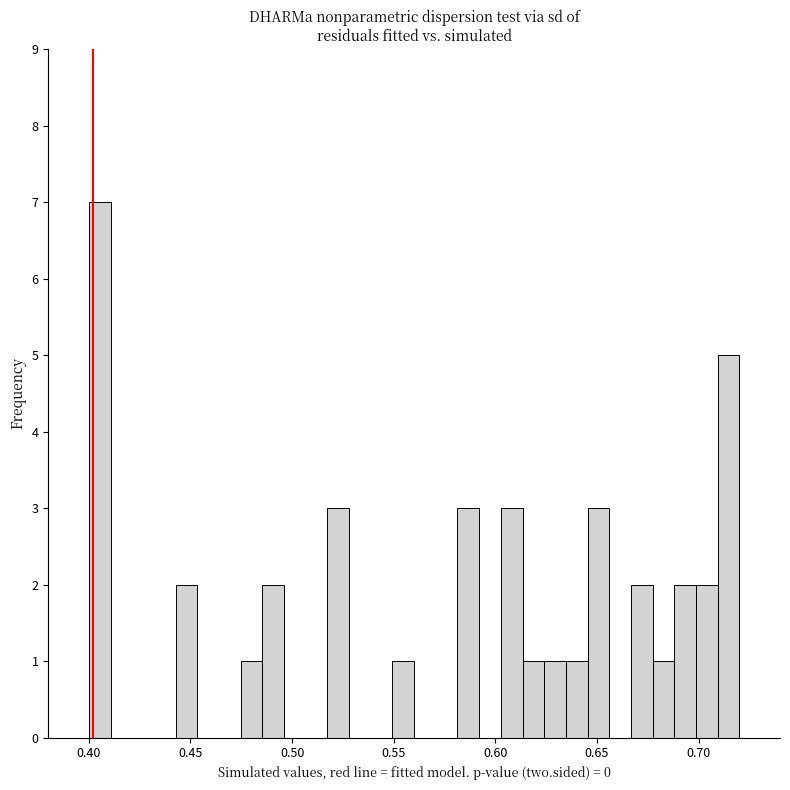

Around what value on the x-axis is the tallest bar? Give the approximate position of its centre, as read against the axis.

0.405